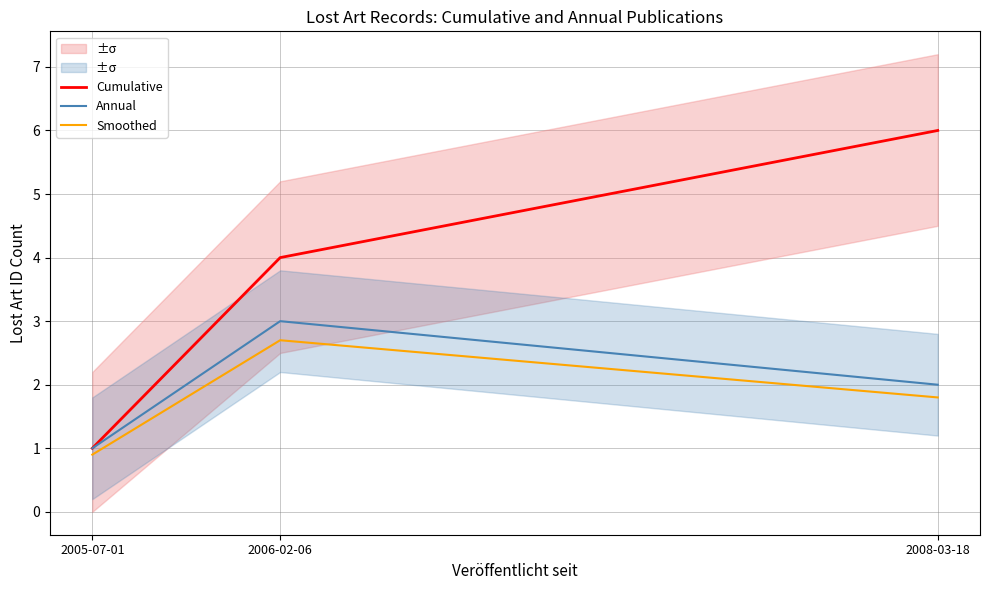

Reading left to right, list all the values displayed in this chart.

Cumulative: 2005-07-01=1.0	2006-02-06=4.0	2008-03-18=6.0
Annual: 2005-07-01=1.0	2006-02-06=3.0	2008-03-18=2.0
Smoothed: 2005-07-01=0.9	2006-02-06=2.7	2008-03-18=1.8